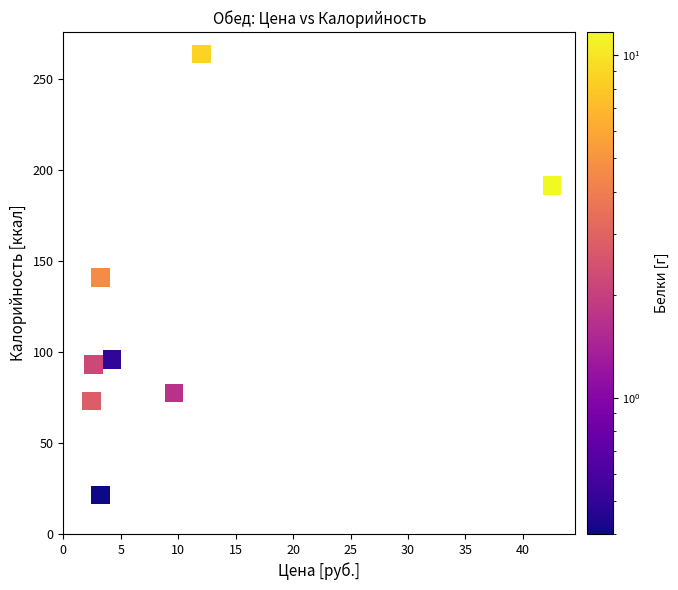

What is the average X value?

10.0